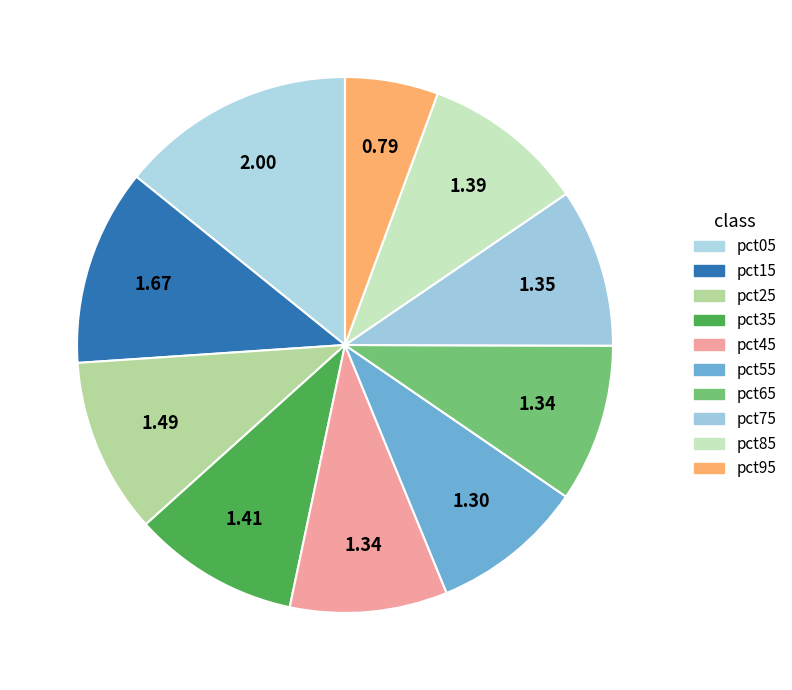

Is pct25 the majority of the pie?

No